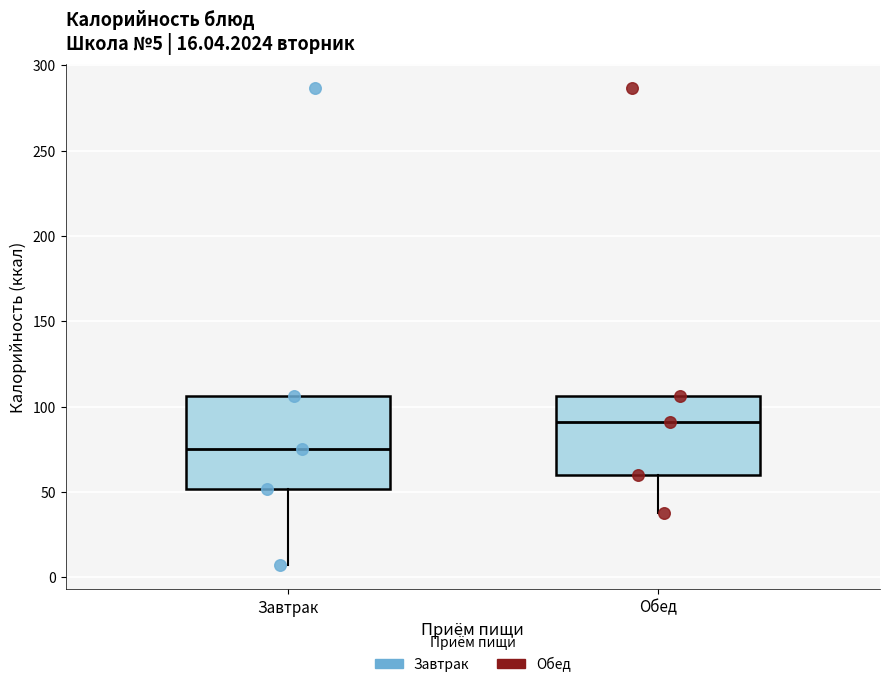

Comparing the boxes themselves (not the whiskers), which one is the tallest?

Завтрак